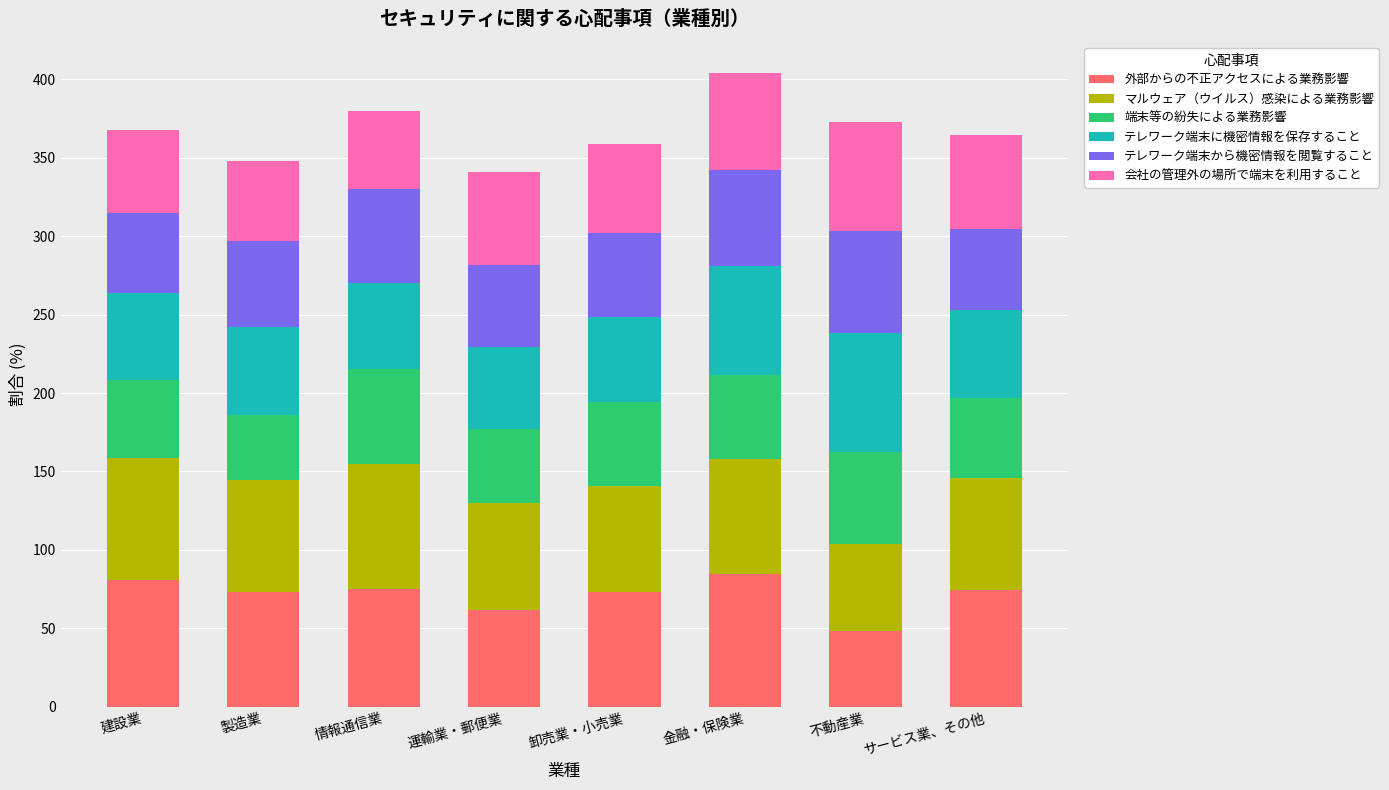

What is the highest value of the 外部からの不正アクセスによる業務影響 series?

84.6